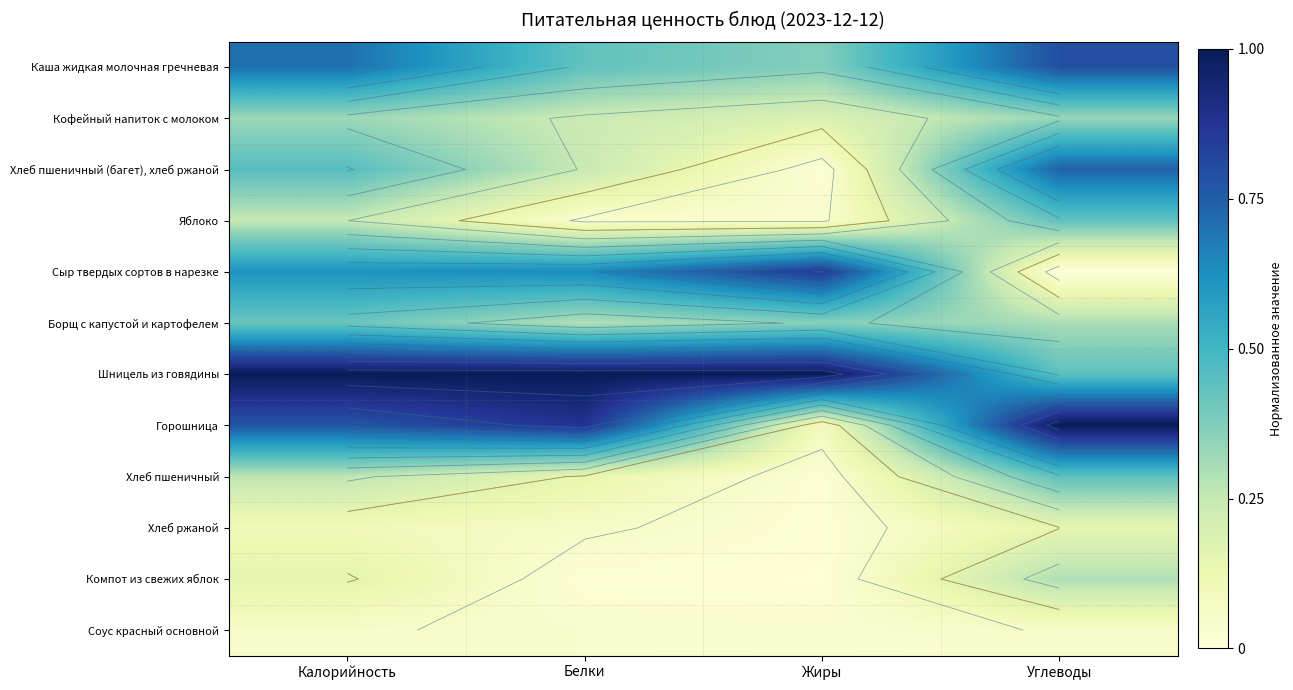

Rank the categories by Каша жидкая молочная гречневая value from lowest to highest.

Жиры, Белки, Калорийность, Углеводы